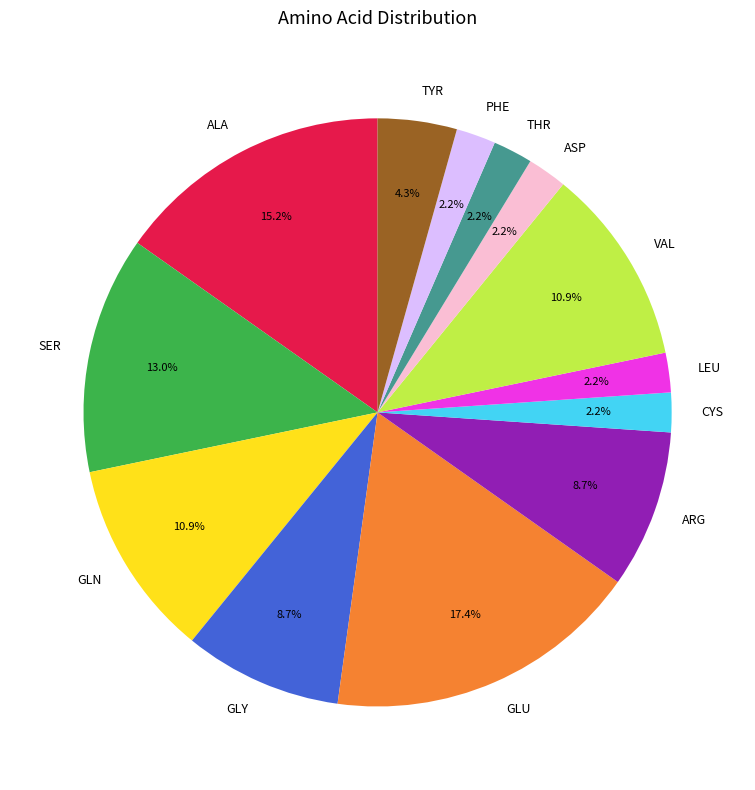

Which slice is the largest?

GLU